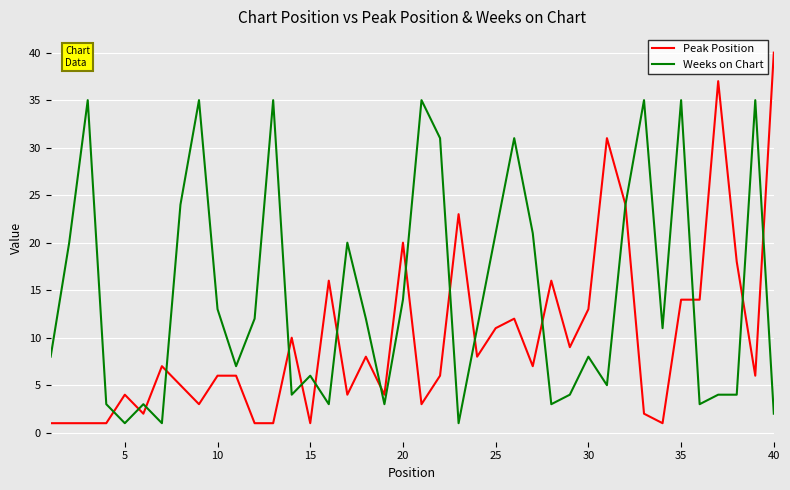

List the series in order of their overall mean, lowest first.

Peak Position, Weeks on Chart